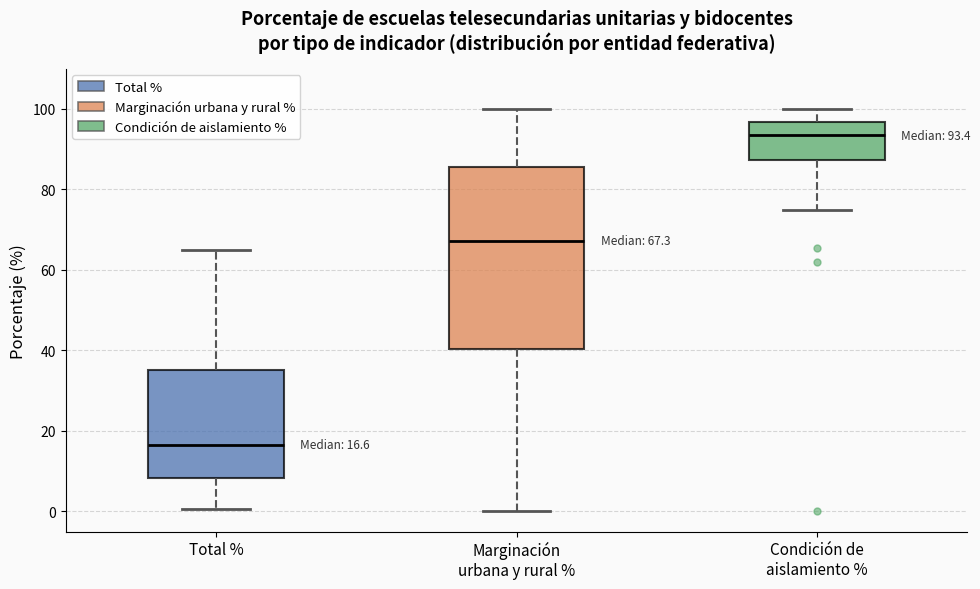

Which box's median line is the highest?

Condición de aislamiento %